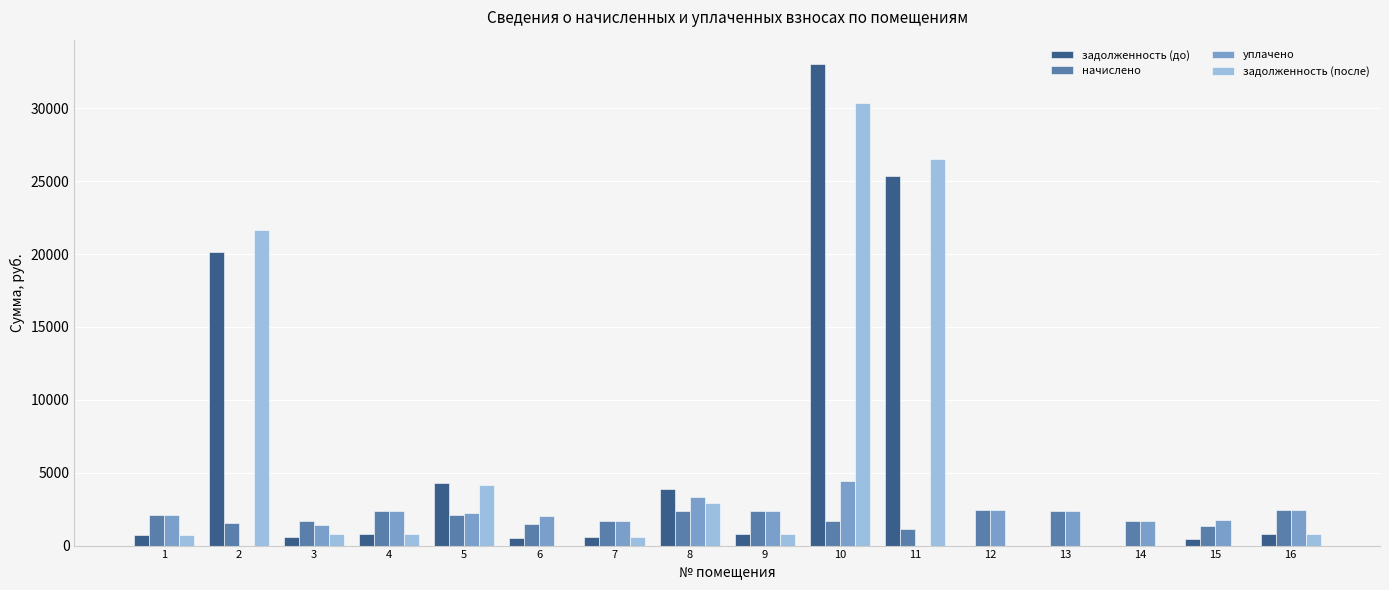

Does the chart contain stacked bars?

No